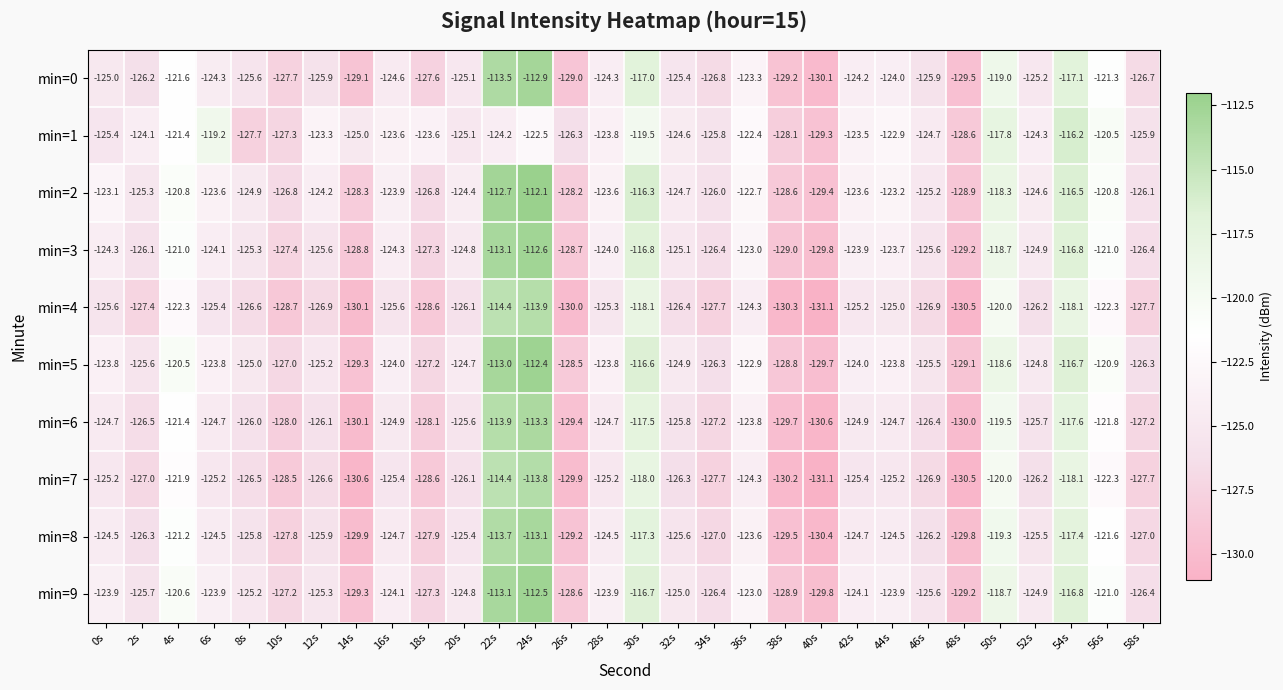

How many categories are shown in the chart?

30